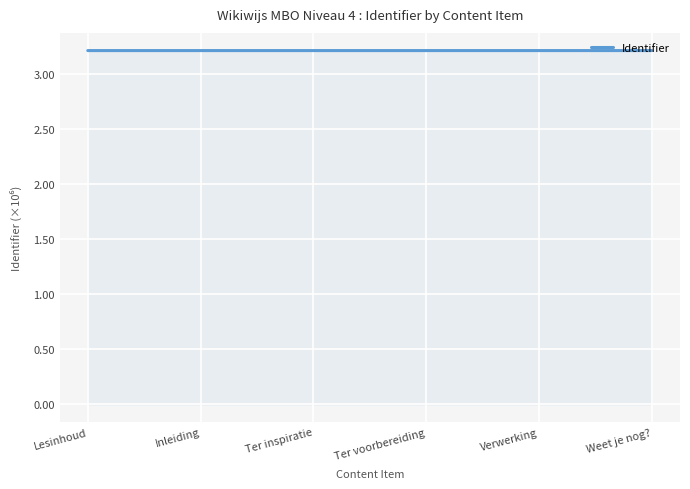

True or false: the data shows 1.1 at Verwerking.

False